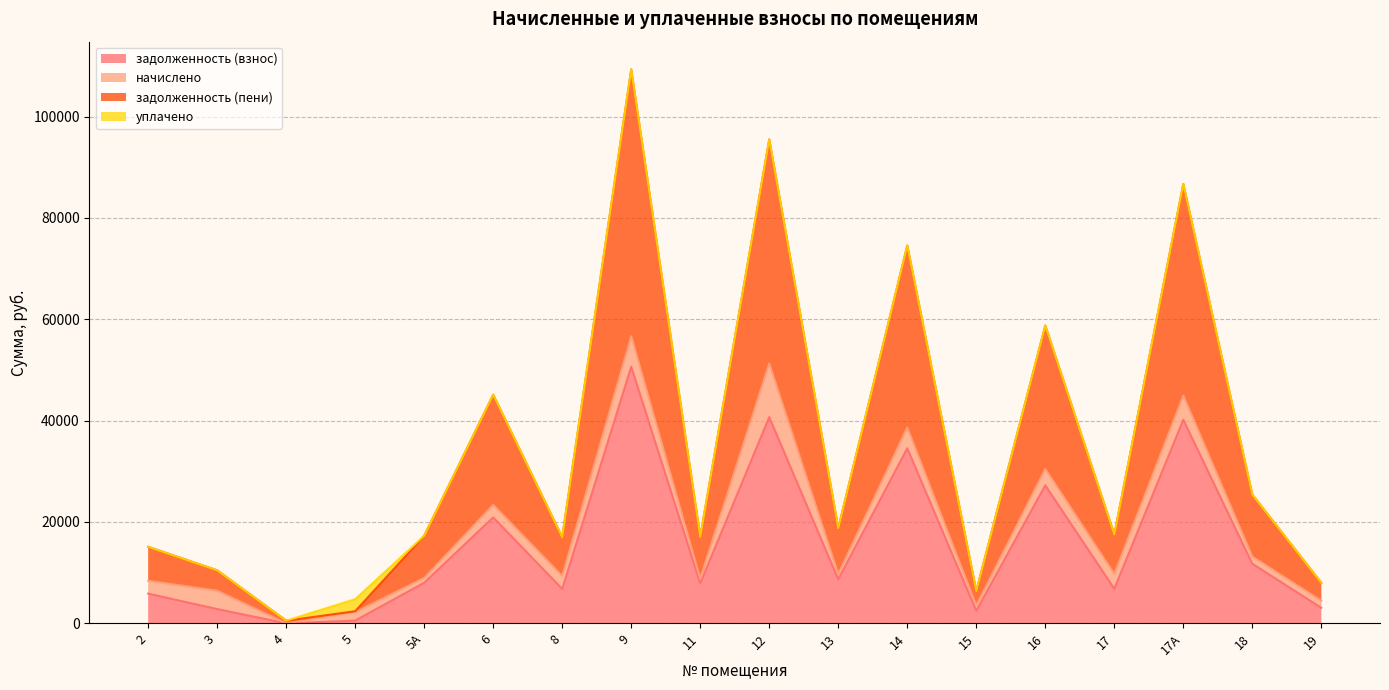

At which category is the sum across all series the highest?

9